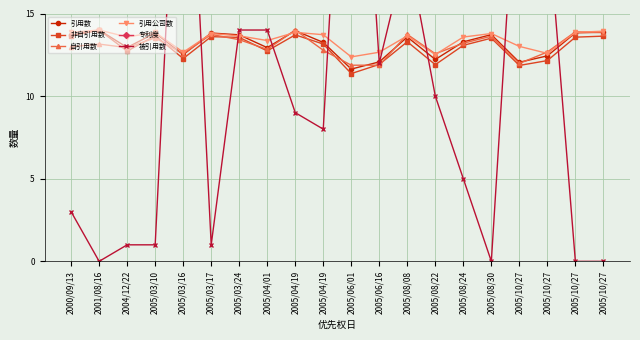

True or false: 引用数 has more than 0 points higher than both neighbors.

True